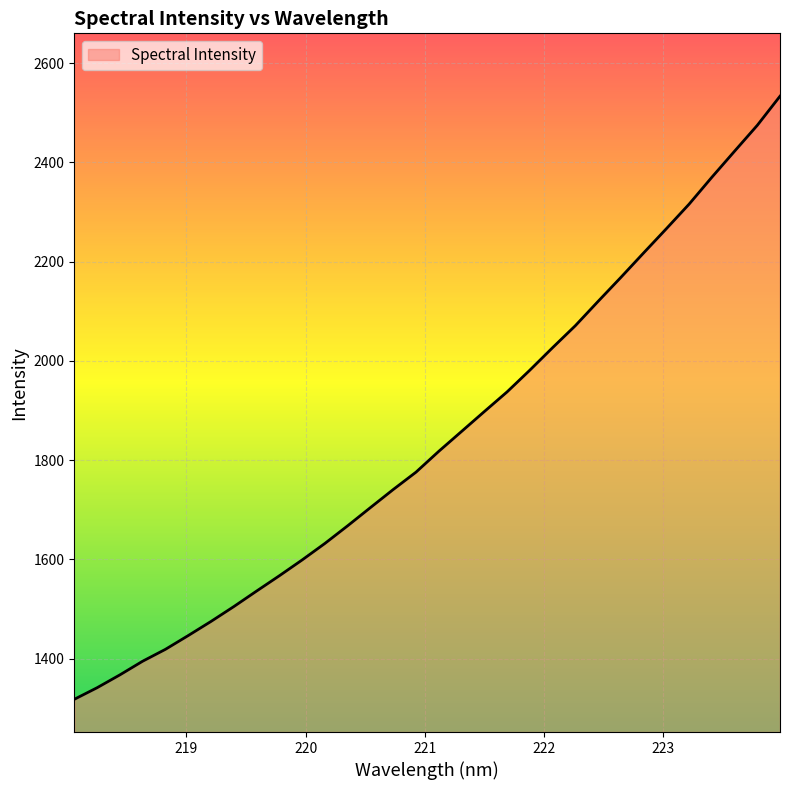

What is the greatest value displayed?

2533.4